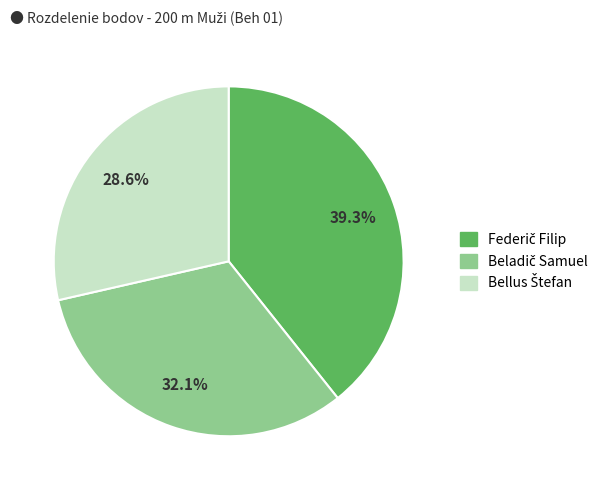

How many slices are in this pie chart?

3